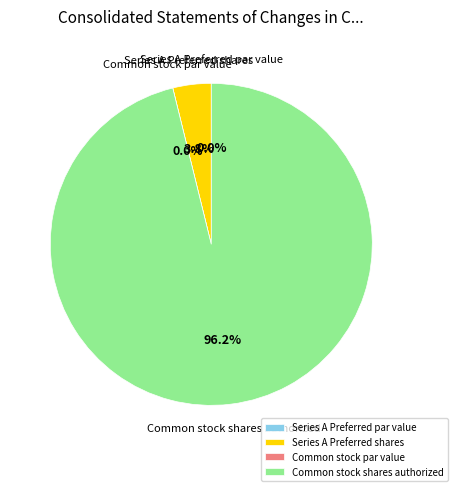

Count the number of slices in the pie.

4